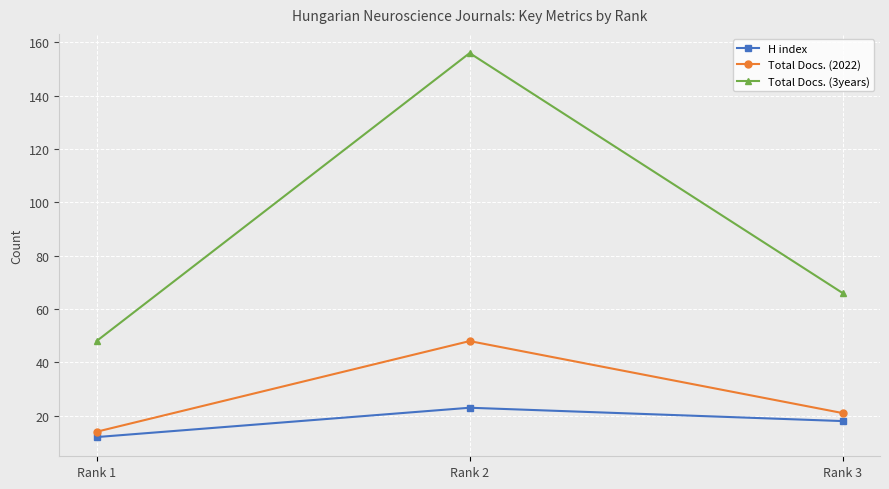

What is the minimum value shown in the chart?

12